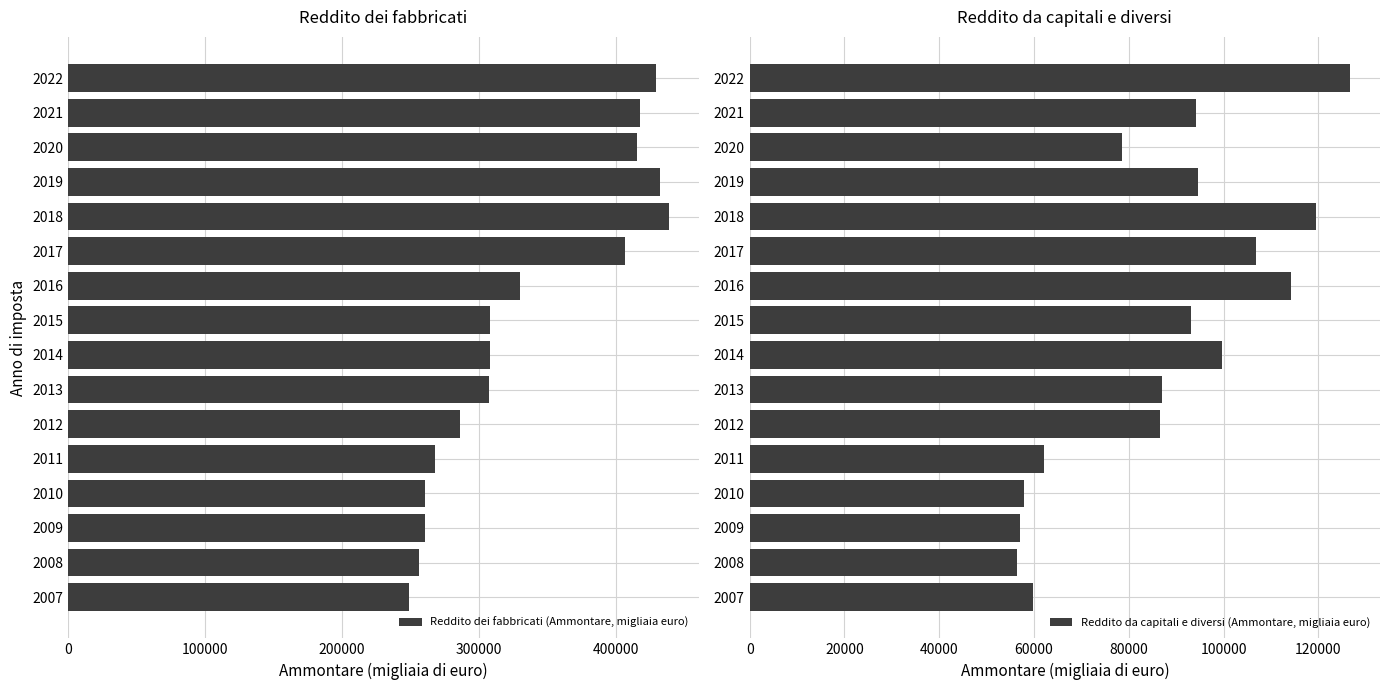

The Reddito da capitali e diversi (Ammontare, migliaia euro) series shows 101503.4 at 2008. True or false?

False